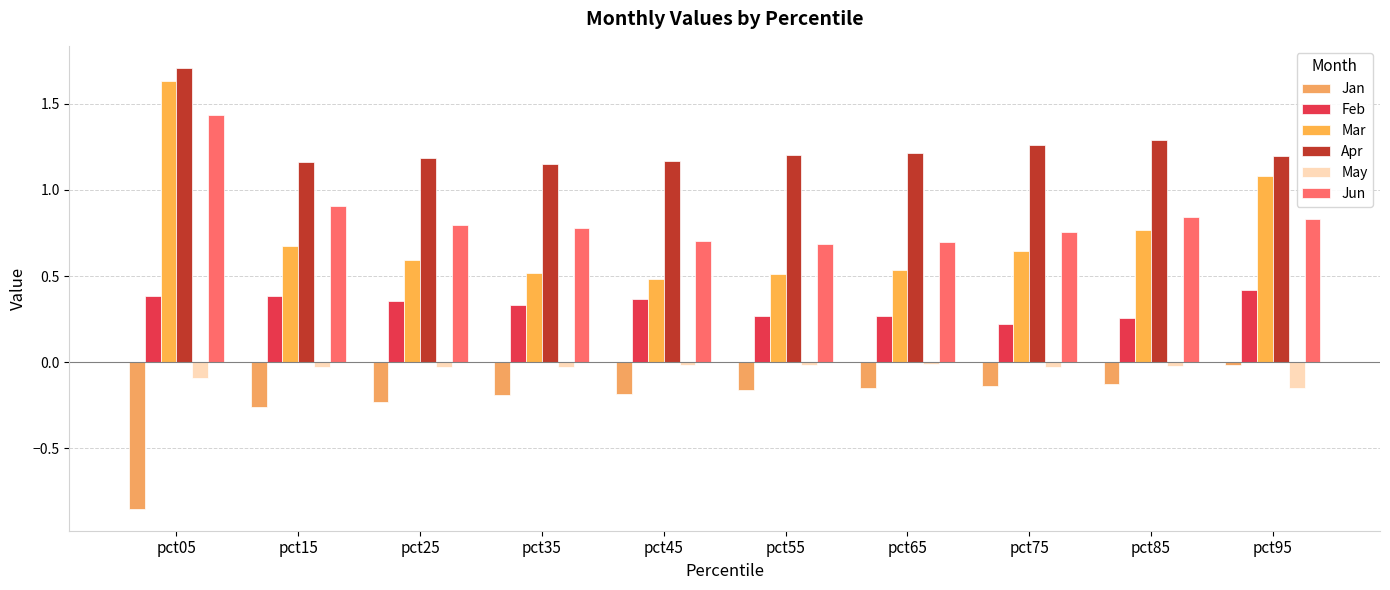

The value of Jan at pct45 is -0.3. True or false?

False